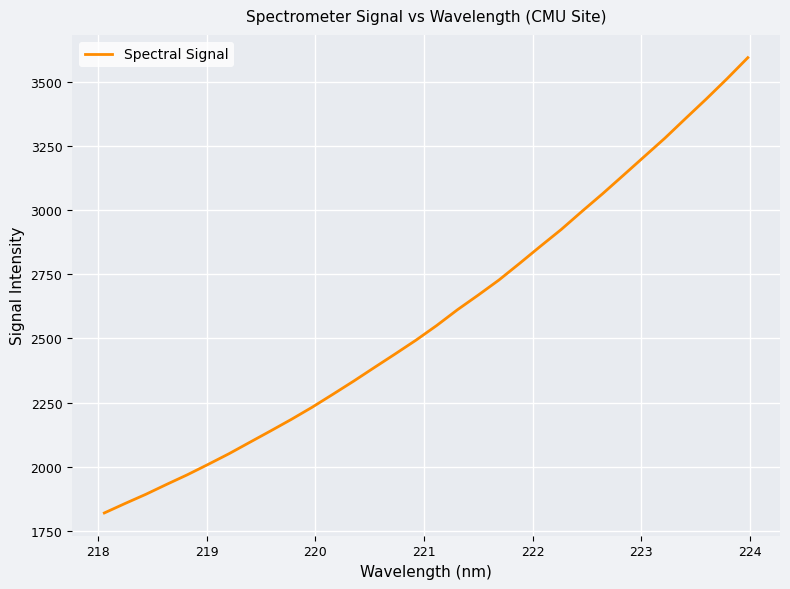

What is the smallest value displayed?

1820.1